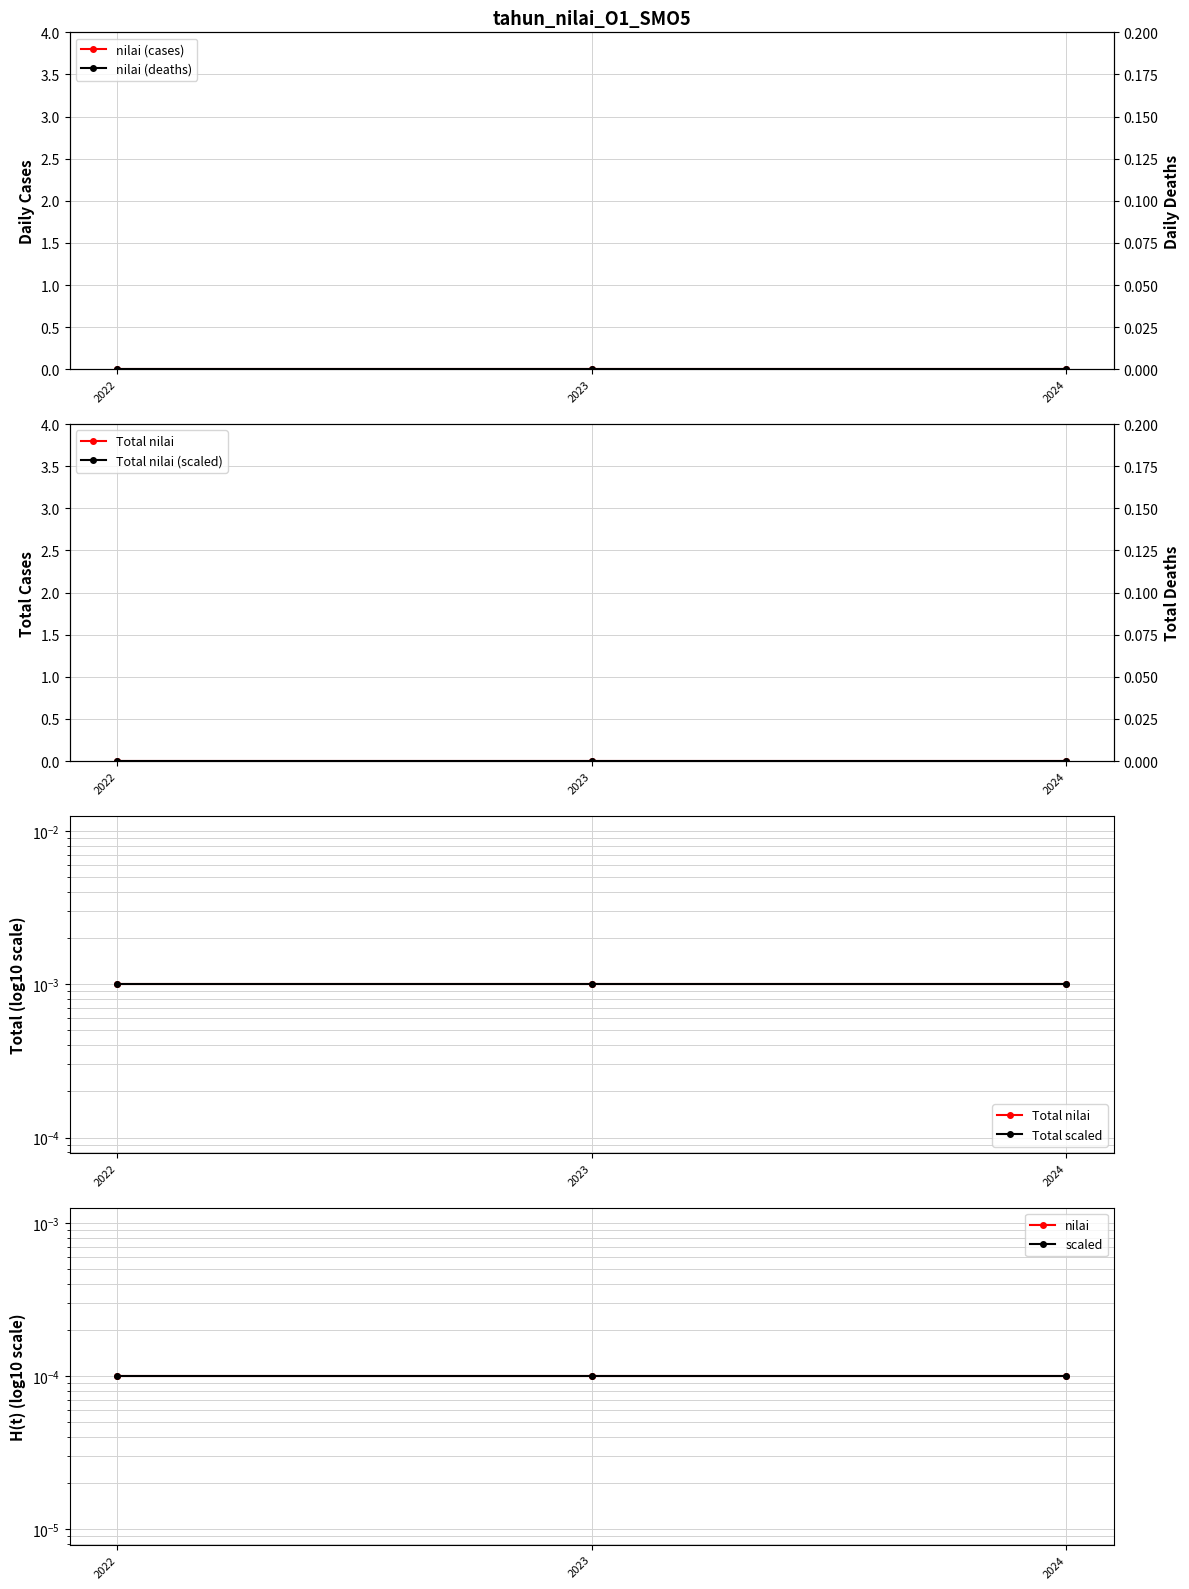

Rank the series by their maximum value, from highest to lowest.

Total nilai, nilai, scaled, Total scaled, nilai (scaled)